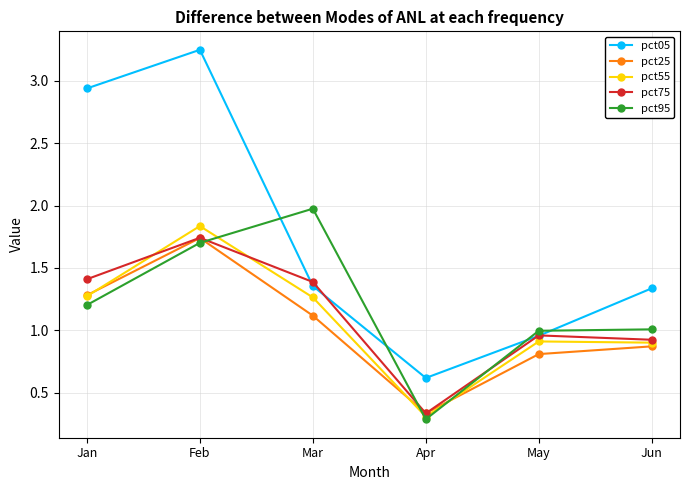

How many values in the pct25 series are below 1?

3